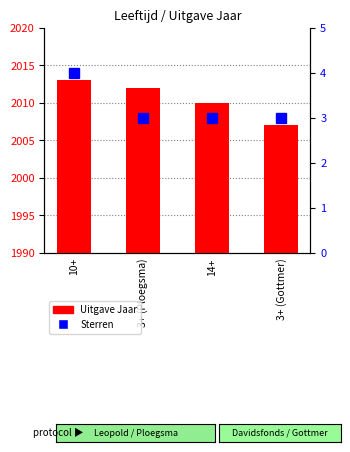

Count the number of data series in this chart.

2